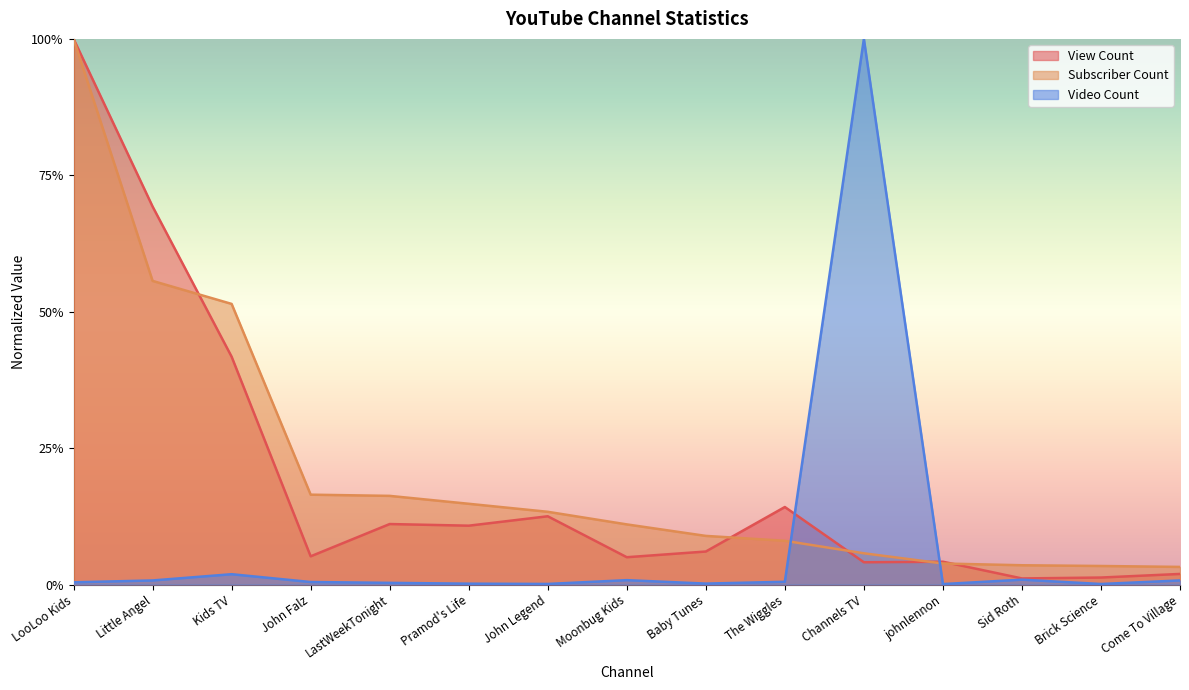

What is the sum of the View Count values at LooLoo Kids and Moonbug Kids?

1.1